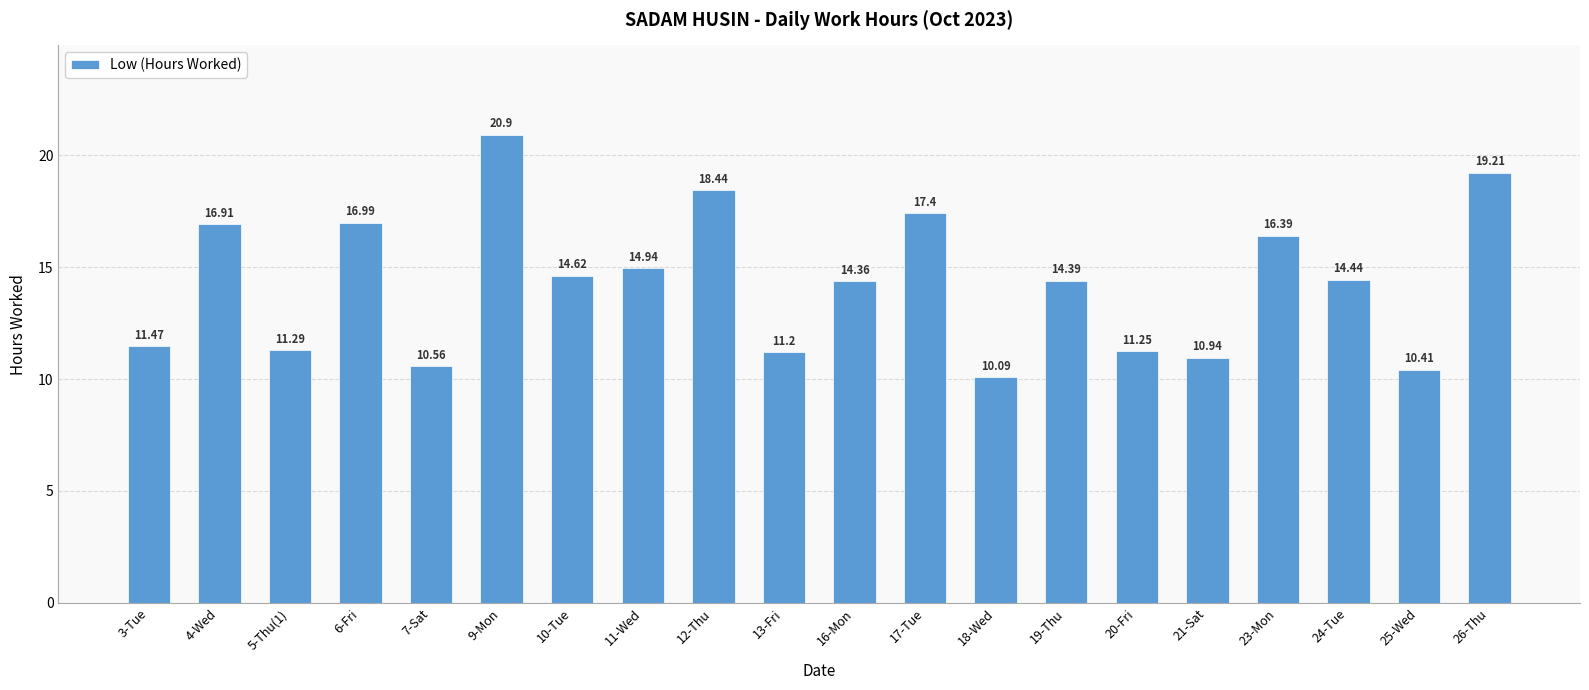

At which category does the chart reach its peak across all series?

9-Mon